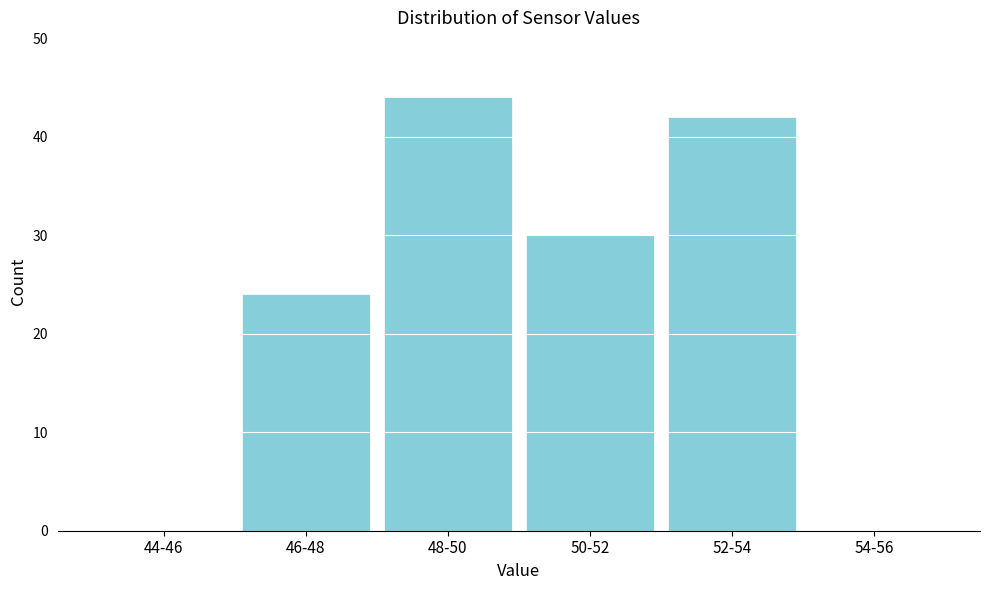

Reading left to right, extract all data points from this chart.

44-46=0	46-48=24	48-50=44	50-52=30	52-54=42	54-56=0